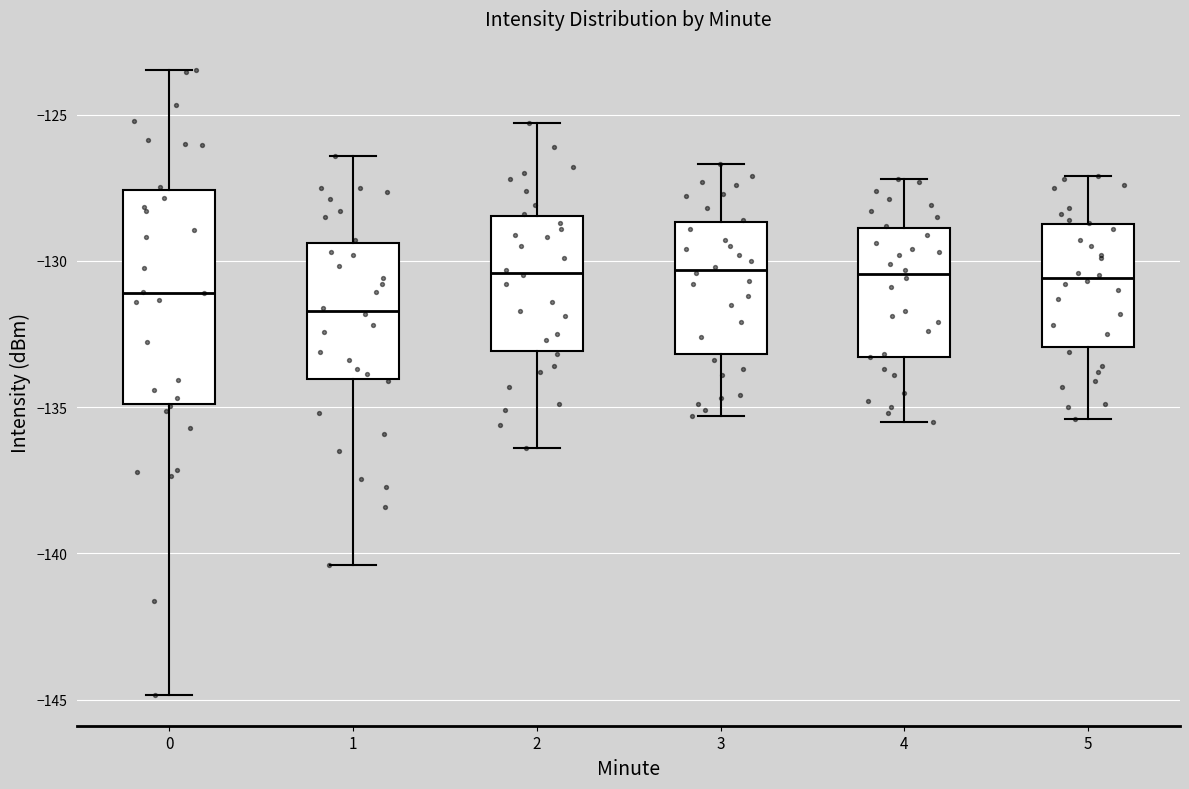

Which box's median line is the lowest?

1